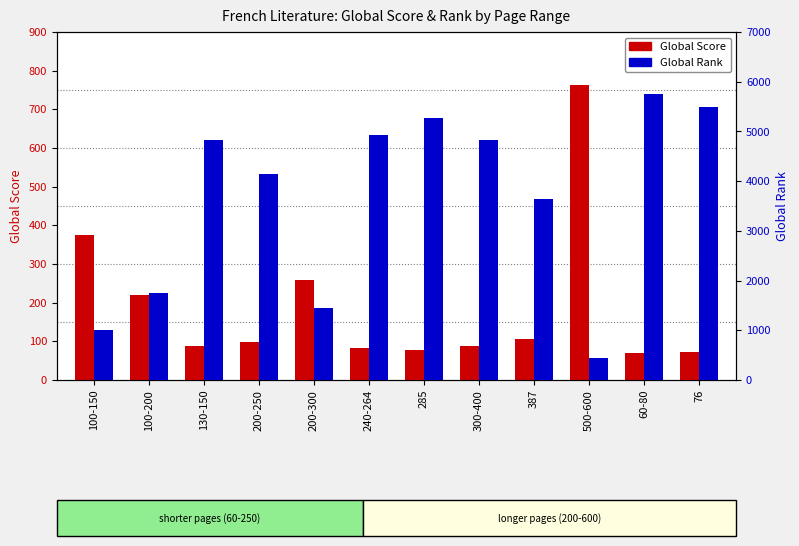

True or false: Global Rank has a value of 7809 at 130-150.

False